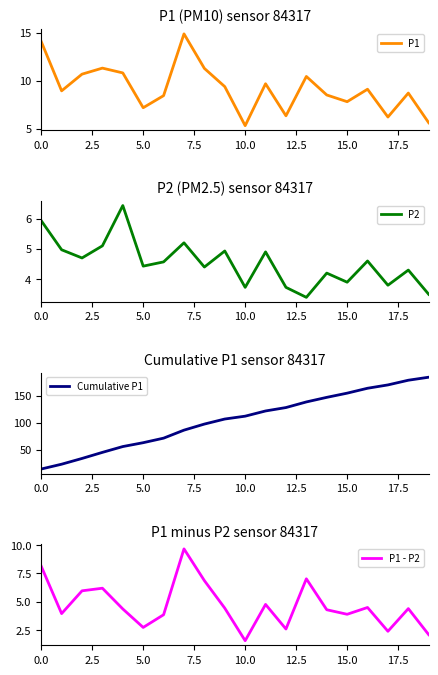

Between 16 and 18, which series saw the biggest shift?

Cumulative P1